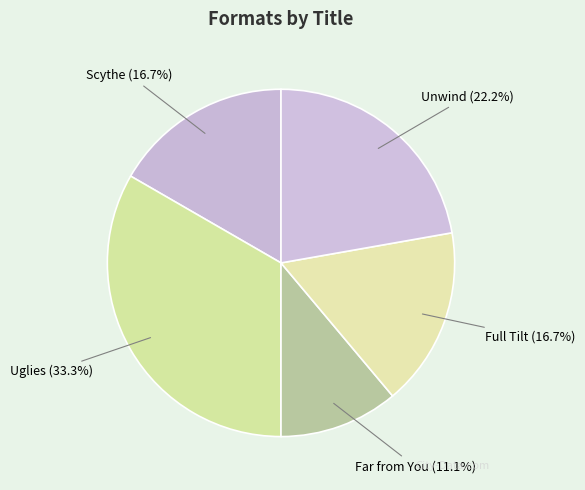

Is the sum of Far from You and Uglies greater than half?

No